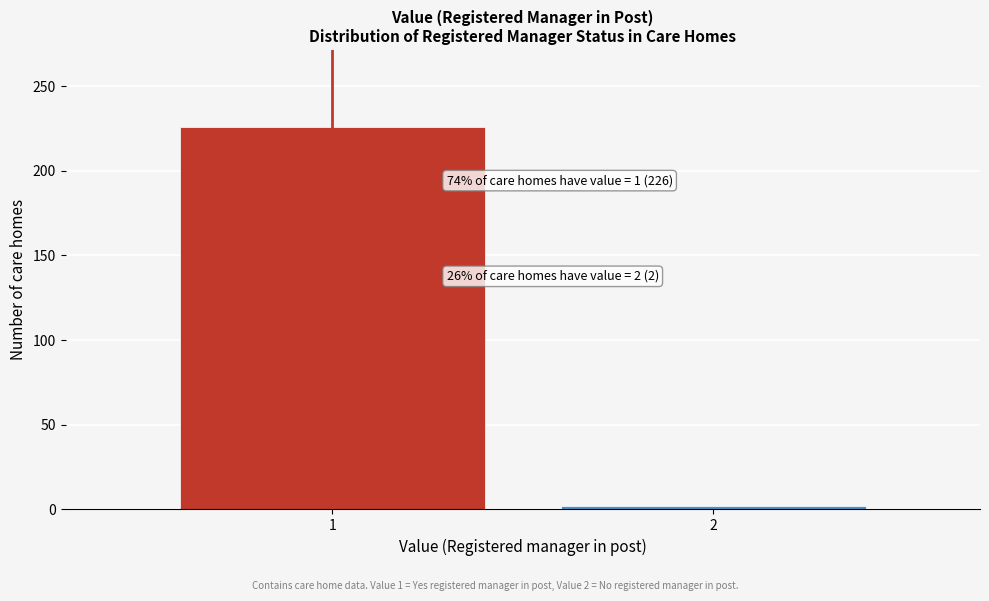

Reading left to right, what are all the values shown in this chart?

226	2